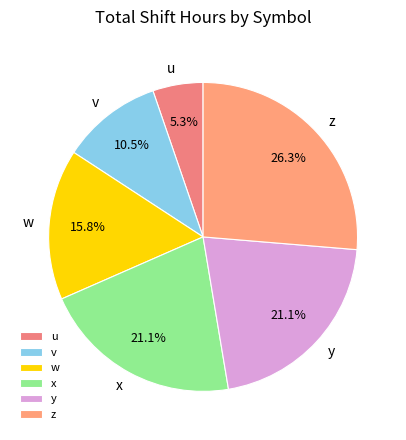

Is there a majority slice in this chart?

No